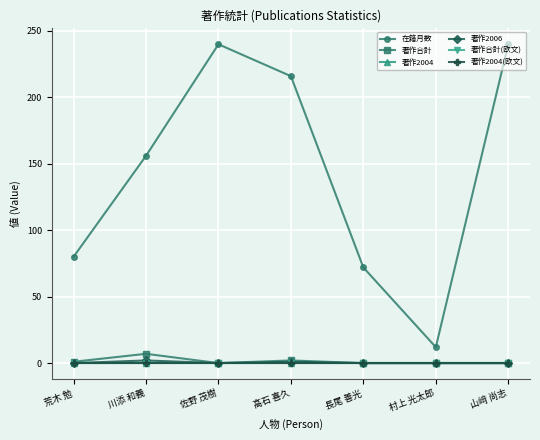

At which category does the chart reach its minimum across all series?

佐野 茂樹